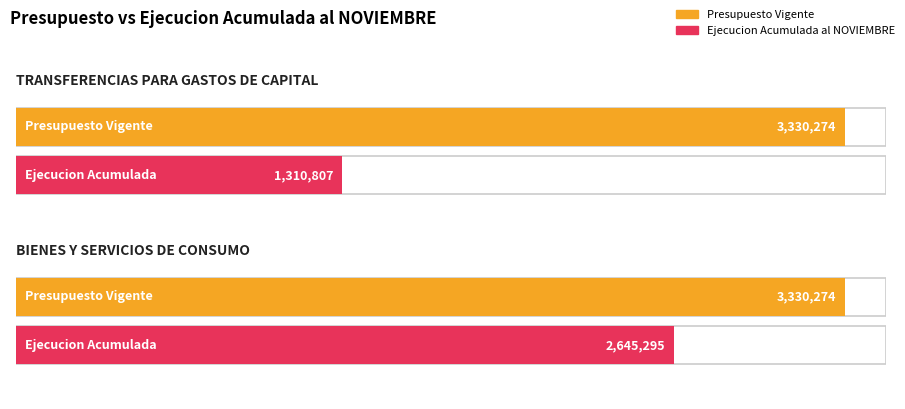

Reading left to right, what are all the values shown in this chart?

Presupuesto Vigente: TRANSFERENCIAS PARA GASTOS DE CAPITAL=3330274	BIENES Y SERVICIOS DE CONSUMO=3330274
Ejecucion Acumulada al NOVIEMBRE: TRANSFERENCIAS PARA GASTOS DE CAPITAL=1310807	BIENES Y SERVICIOS DE CONSUMO=2645295